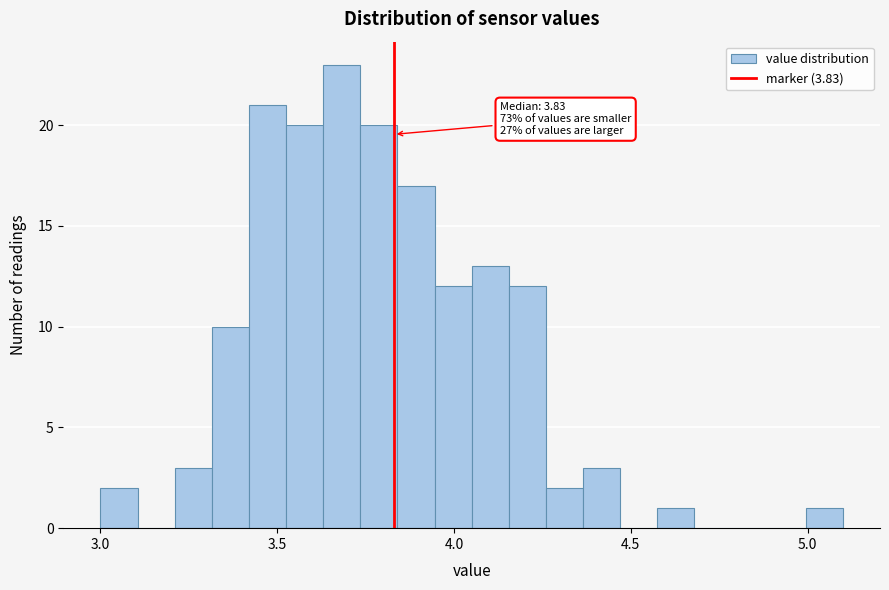

Read against the x-axis, roughly where is the centre of the tallest bar?

3.70